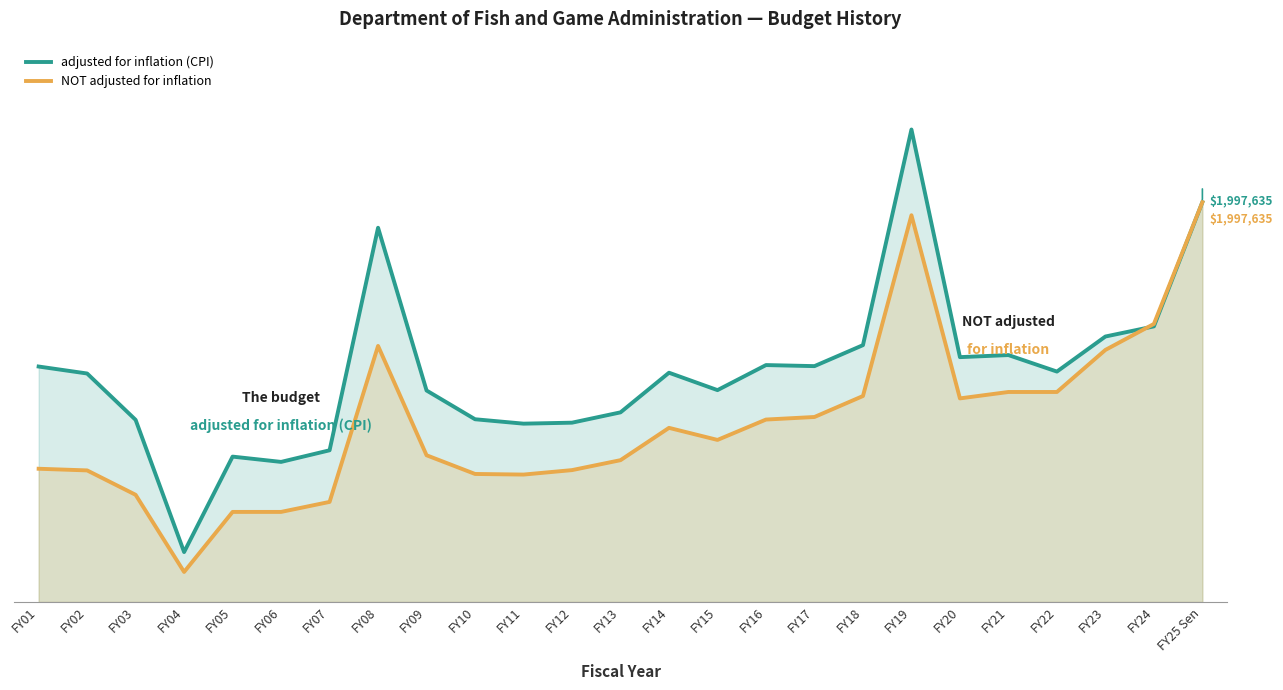

At how many categories does at least one series exceed 2139534?

1